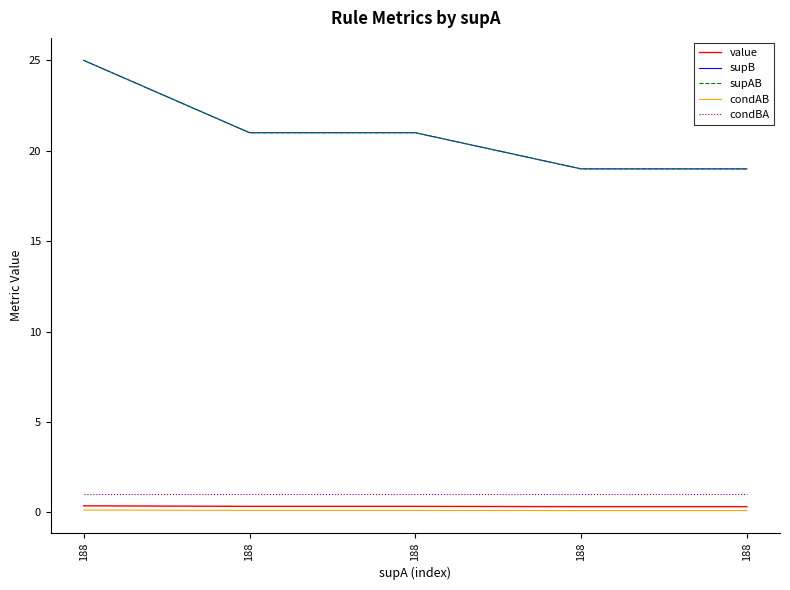

Where is condBA nearest to the value 1?

188